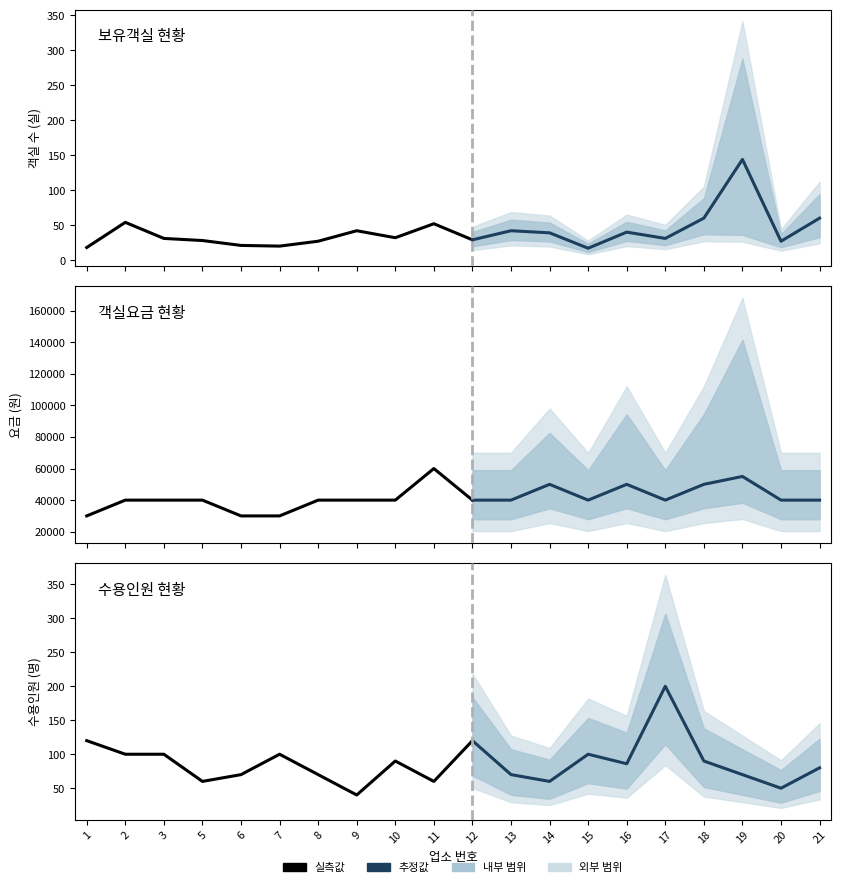

Which series has the widest spread of values?

객실요금 현황